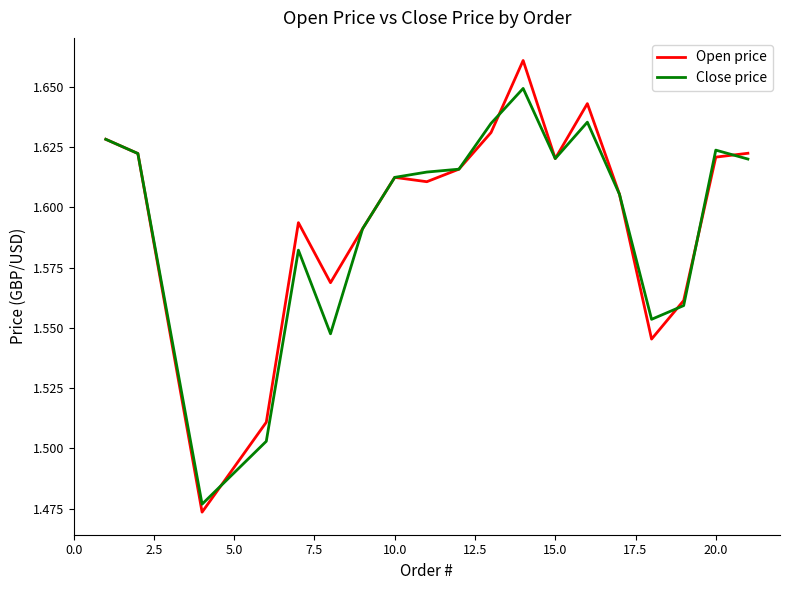

Which series has the largest range (max minus min)?

Open price